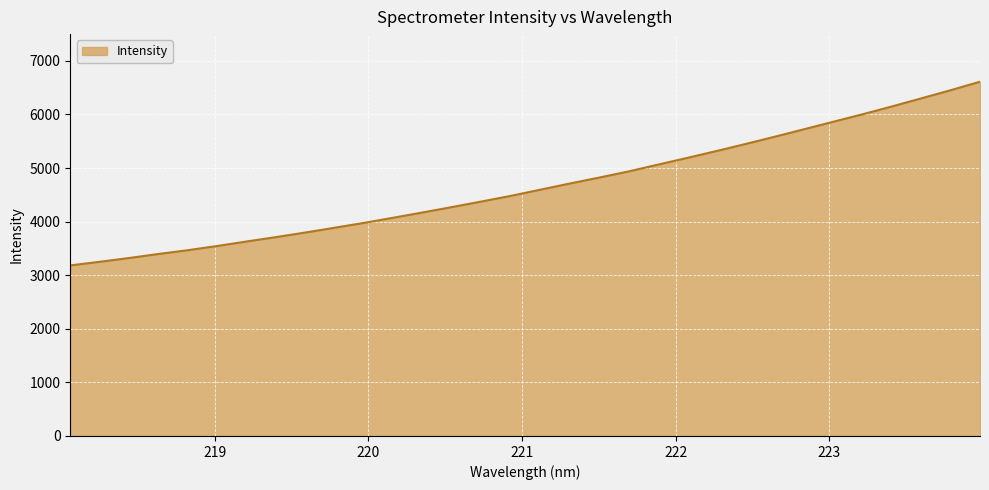

How many values are below 4595?

16